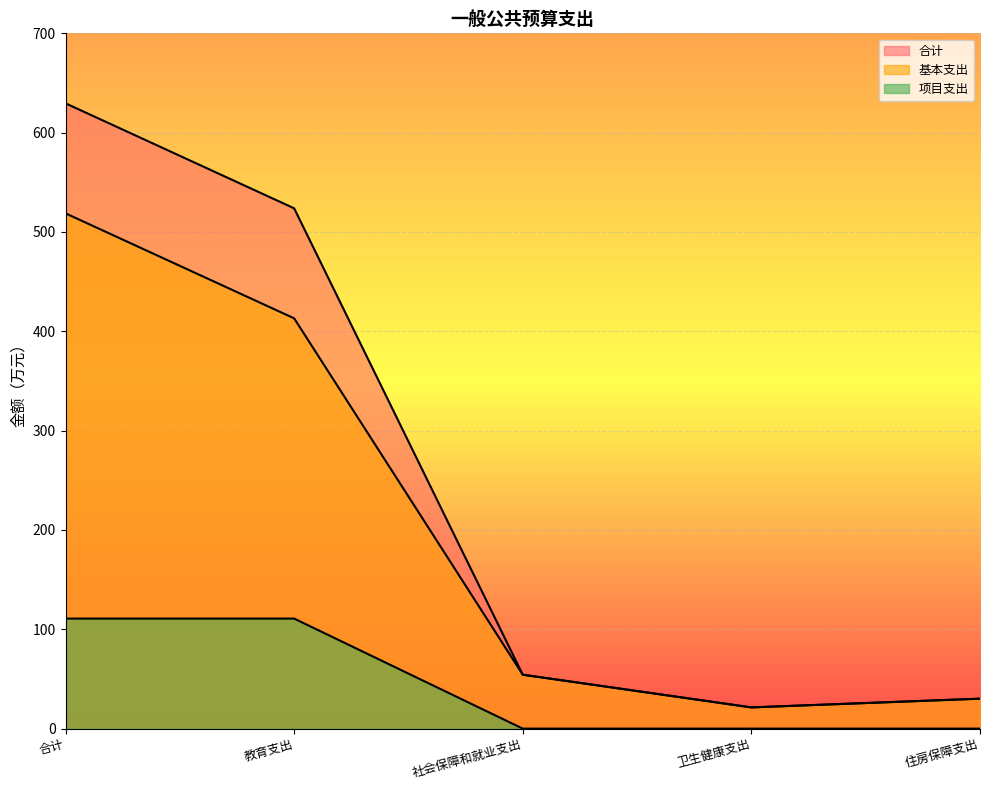

Which series has the largest range (max minus min)?

合计